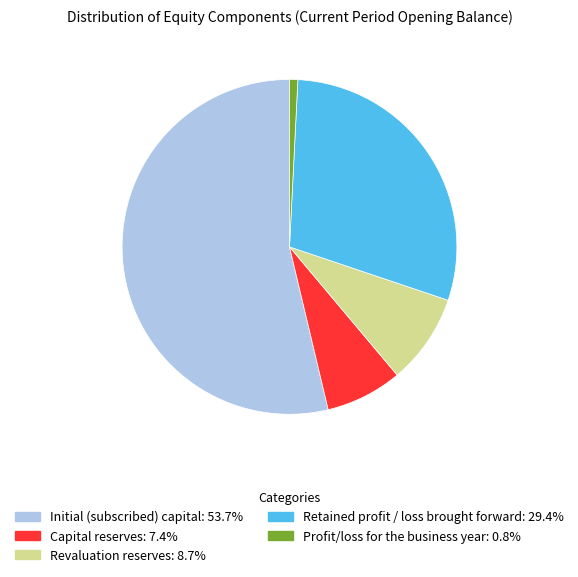

Count the number of slices in the pie.

5